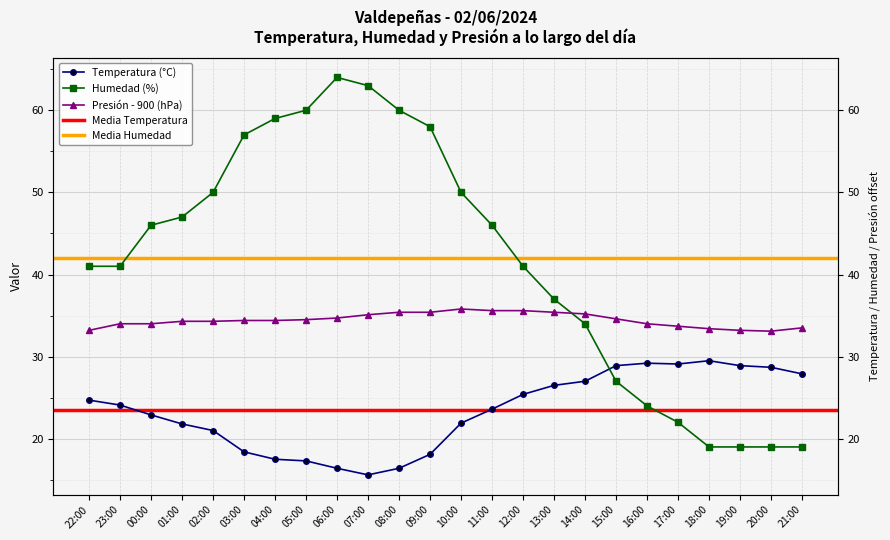

What is the approximate value of Presión (hPa) - 900 at 08:00?

35.4